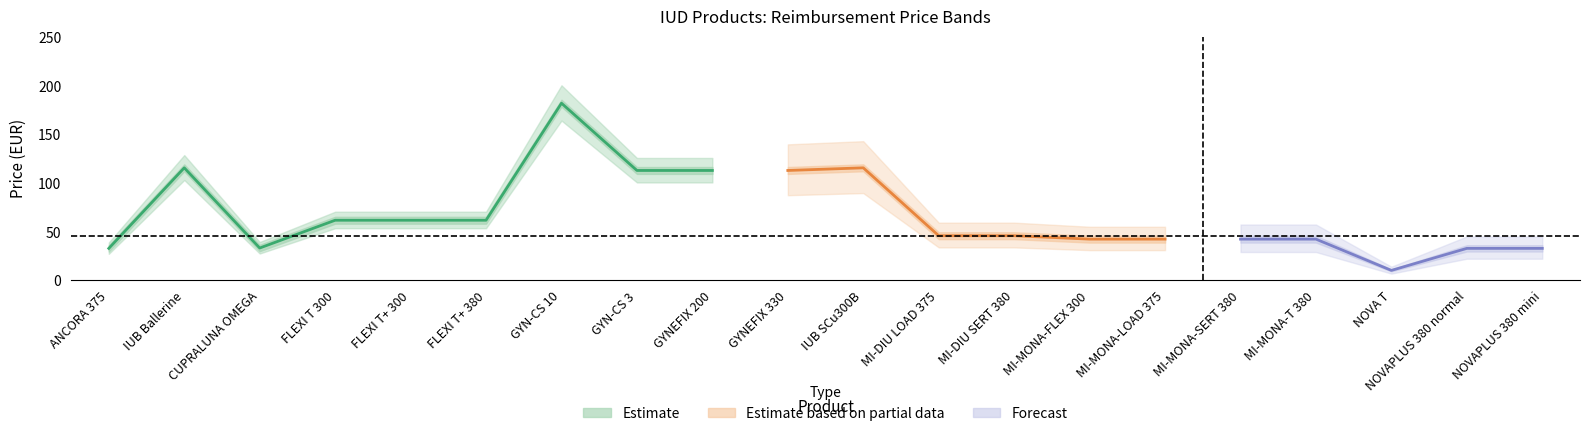

What is the minimum value shown in the chart?

9.2